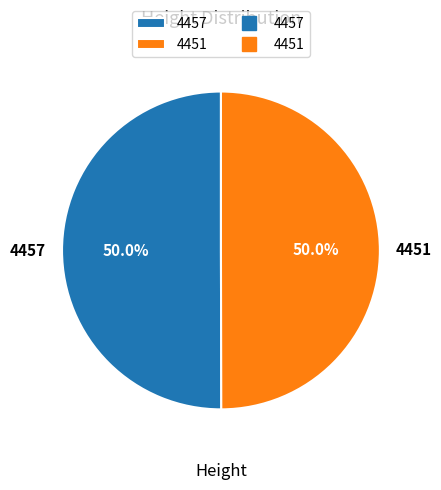

The 4451 slice represents 50% of the pie. True or false?

True